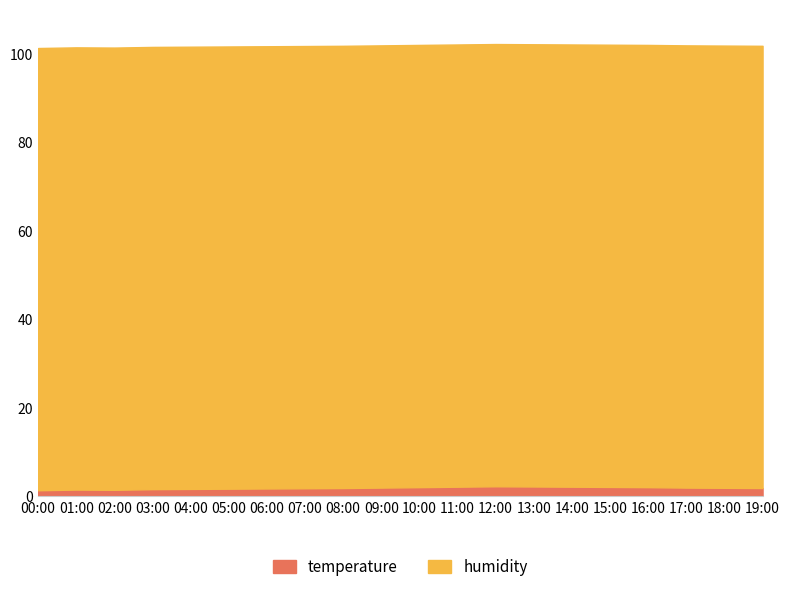

Reading left to right, extract all data points from this chart.

temperature: 00:00=1.4	01:00=1.6	02:00=1.5	03:00=1.7	04:00=1.7	05:00=1.8	06:00=1.8	07:00=1.9	08:00=1.9	09:00=2.0	10:00=2.1	11:00=2.2	12:00=2.3	13:00=2.2	14:00=2.2	15:00=2.1	16:00=2.1	17:00=2.0	18:00=1.9	19:00=1.9
humidity: 00:00=99.9	01:00=99.9	02:00=99.9	03:00=99.9	04:00=99.9	05:00=99.9	06:00=99.9	07:00=99.9	08:00=99.9	09:00=99.9	10:00=99.9	11:00=99.9	12:00=99.9	13:00=99.9	14:00=99.9	15:00=99.9	16:00=99.9	17:00=99.9	18:00=99.9	19:00=99.9